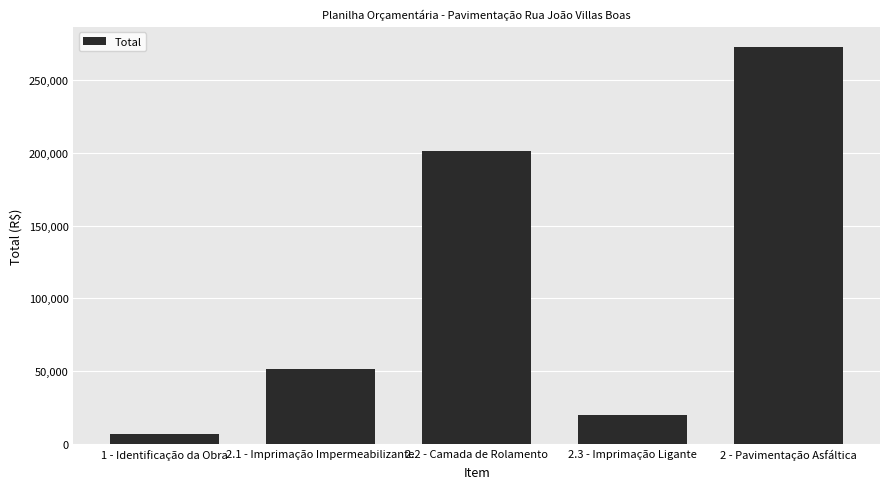

Is it true that the value at 2.3 - Imprimação Ligante is 19880.0?

True